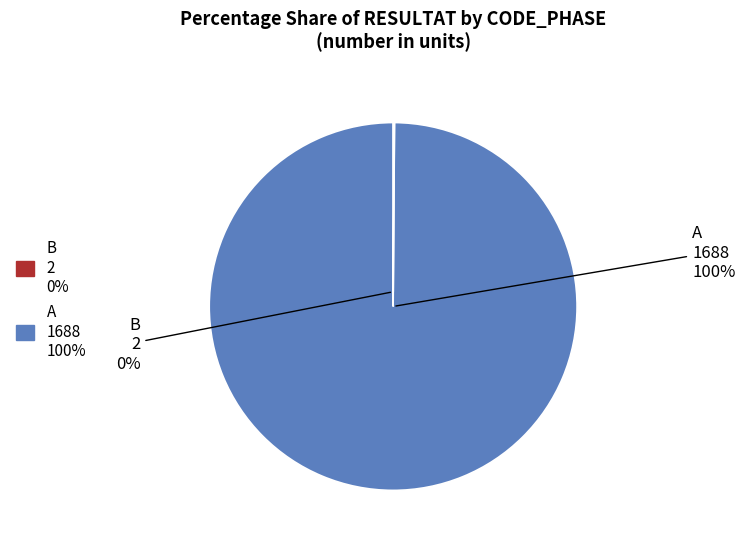

Is there a majority slice in this chart?

Yes